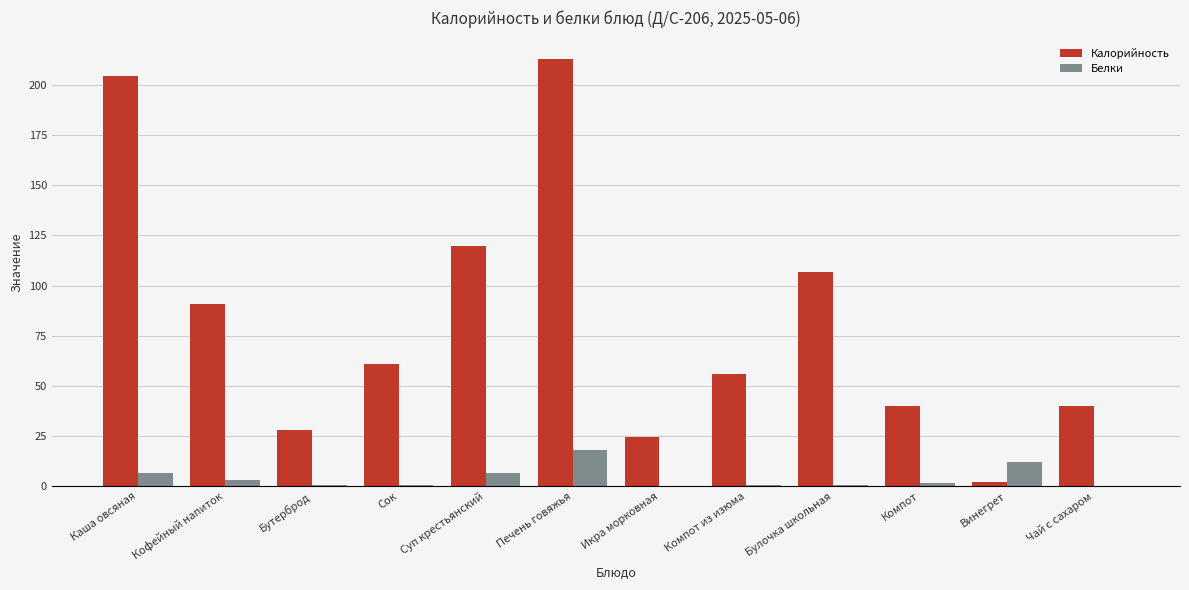

What are all the series names shown in the legend?

Калорийность, Белки